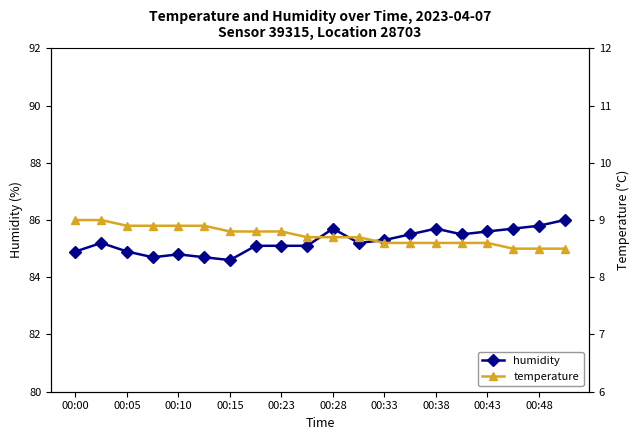

True or false: temperature has a value of 2.5 at 13.

False